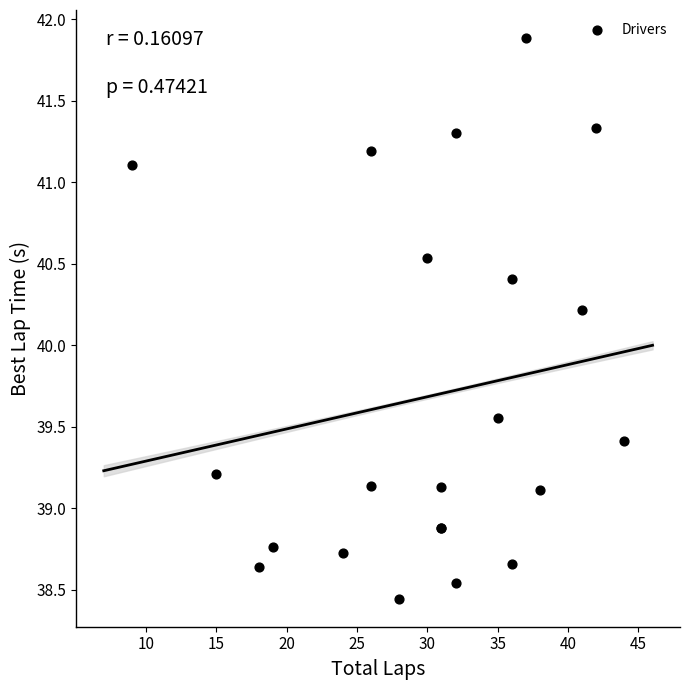

What Y value in the scatter plot is closest to 40?

40.2